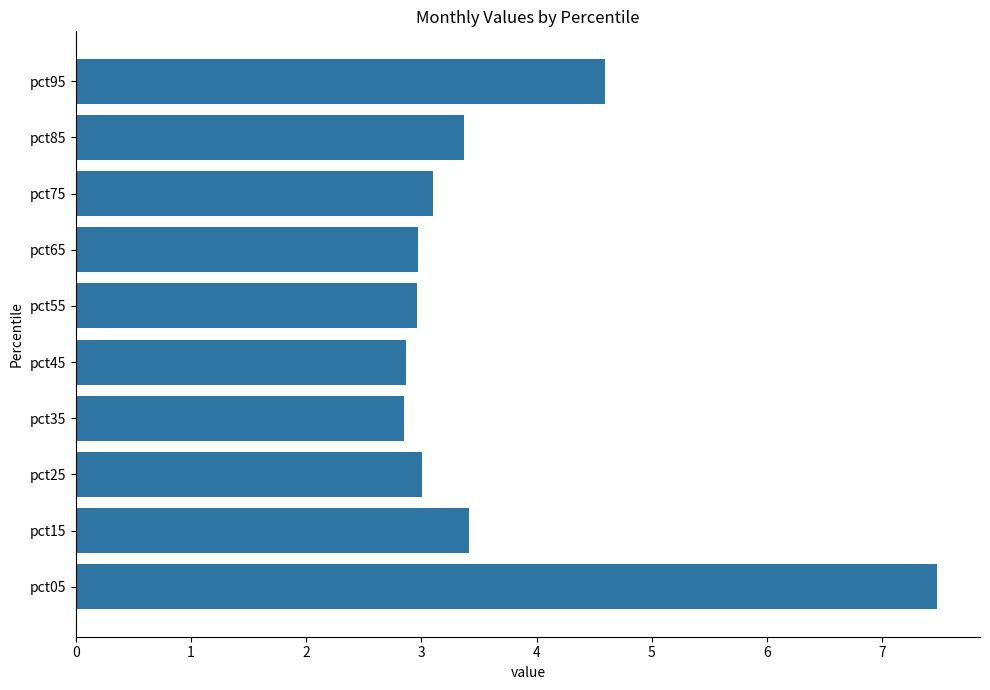

What is the difference between the values at pct15 and pct45?

0.5